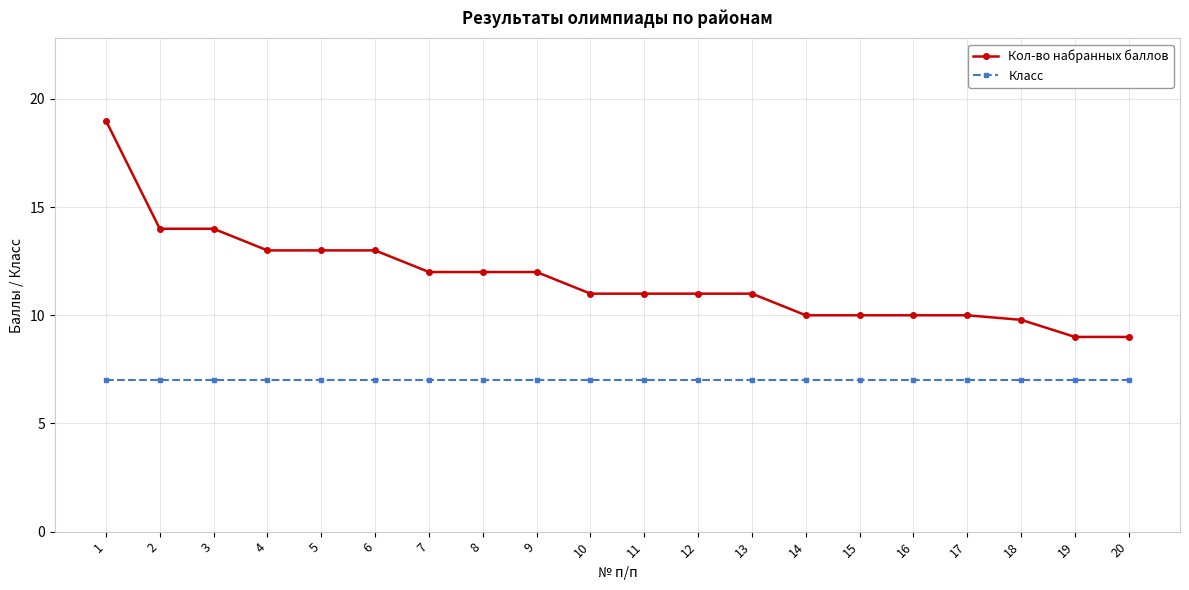

What is the sum of the Кол-во набранных баллов values at 16 and 10?

21.0